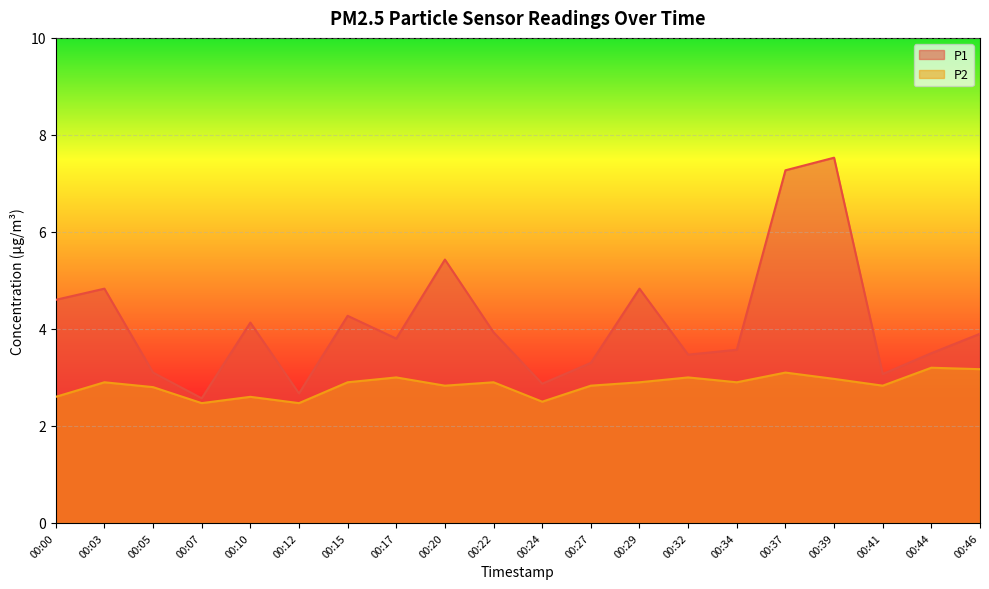

Rank the series by their average value, from lowest to highest.

P2, P1